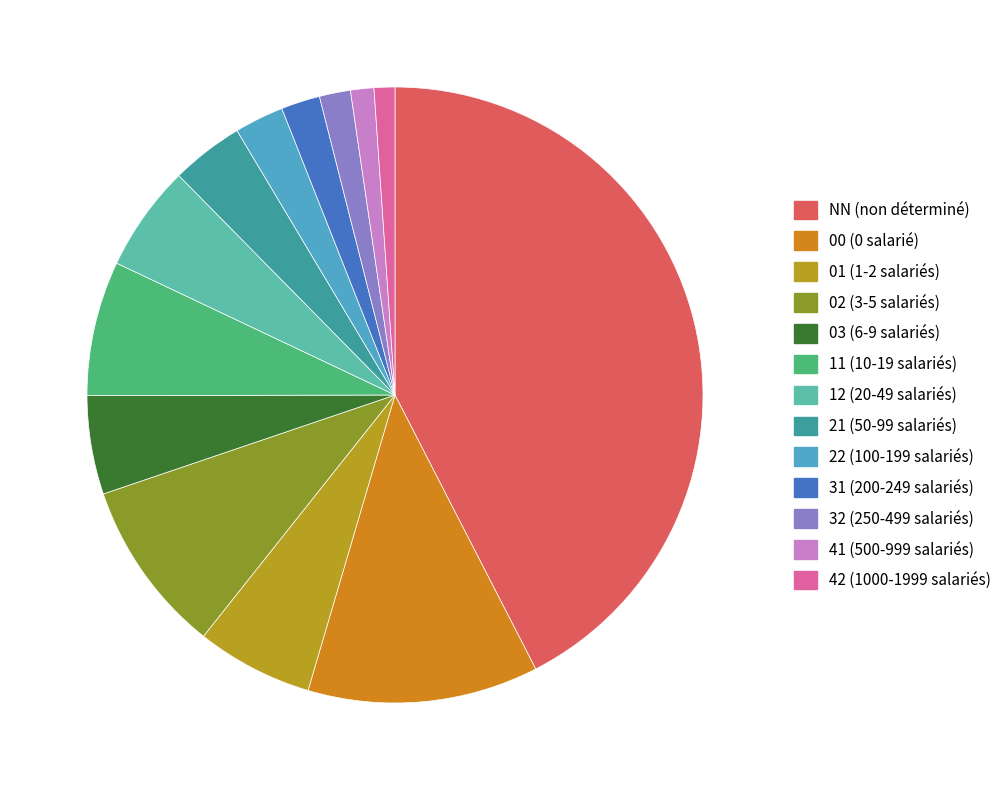

To the nearest percent, what is the difference between the 21 and 03 slice percentages?

1%